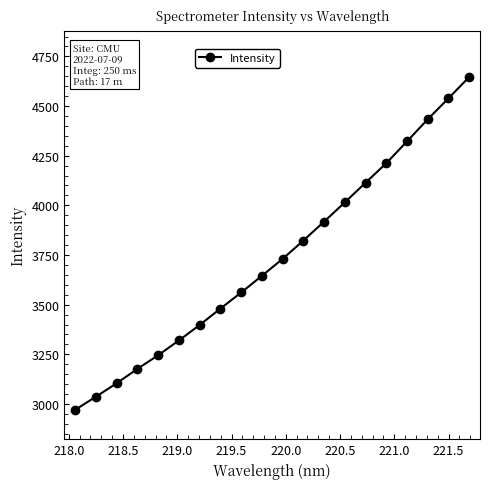

What is the value of the 10th point from the left?

3645.3